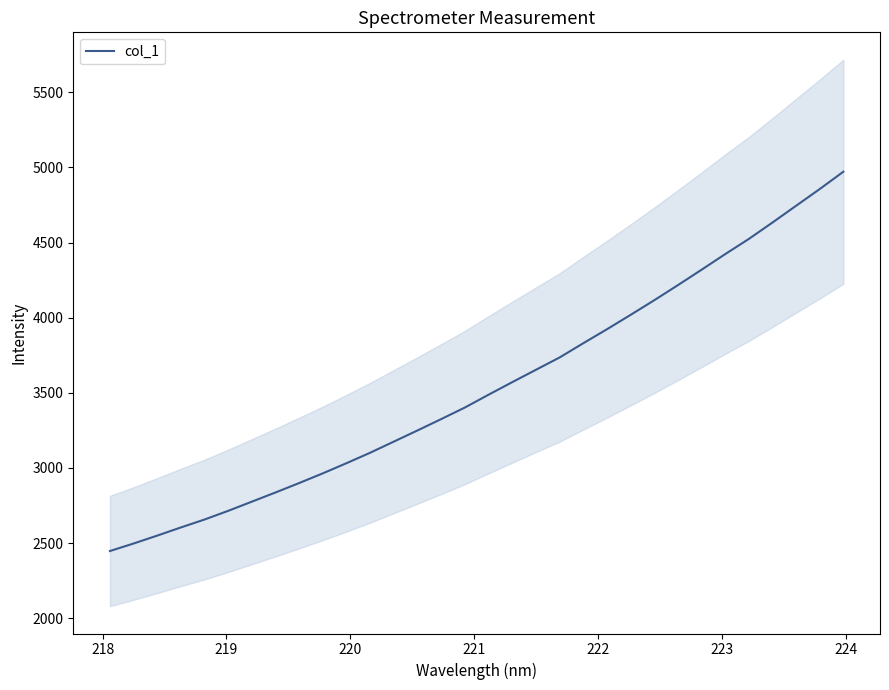

Count the number of data series in this chart.

1